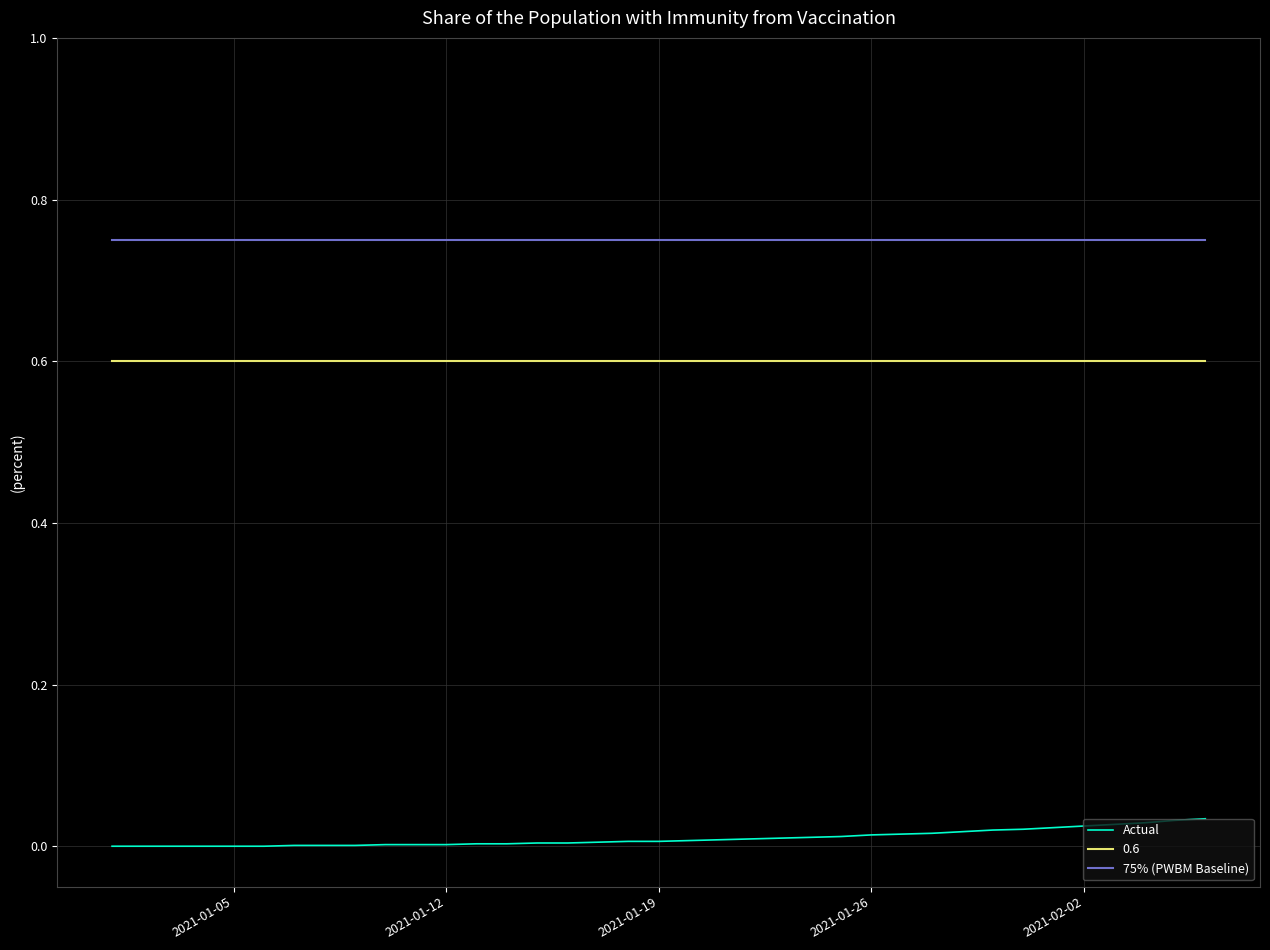

True or false: 75% (PWBM Baseline) and 0.6 intersect in this chart.

False